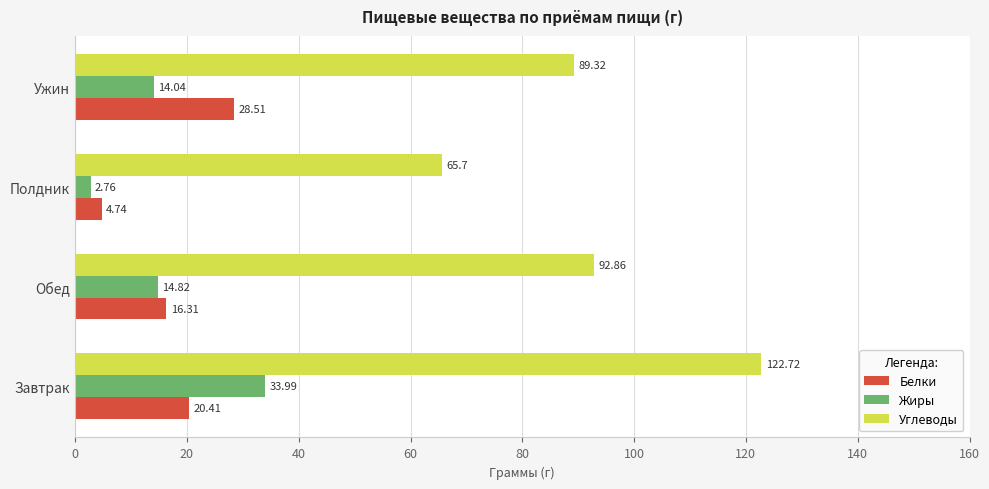

At Обед, list the series in order from largest to smallest.

Углеводы, Белки, Жиры